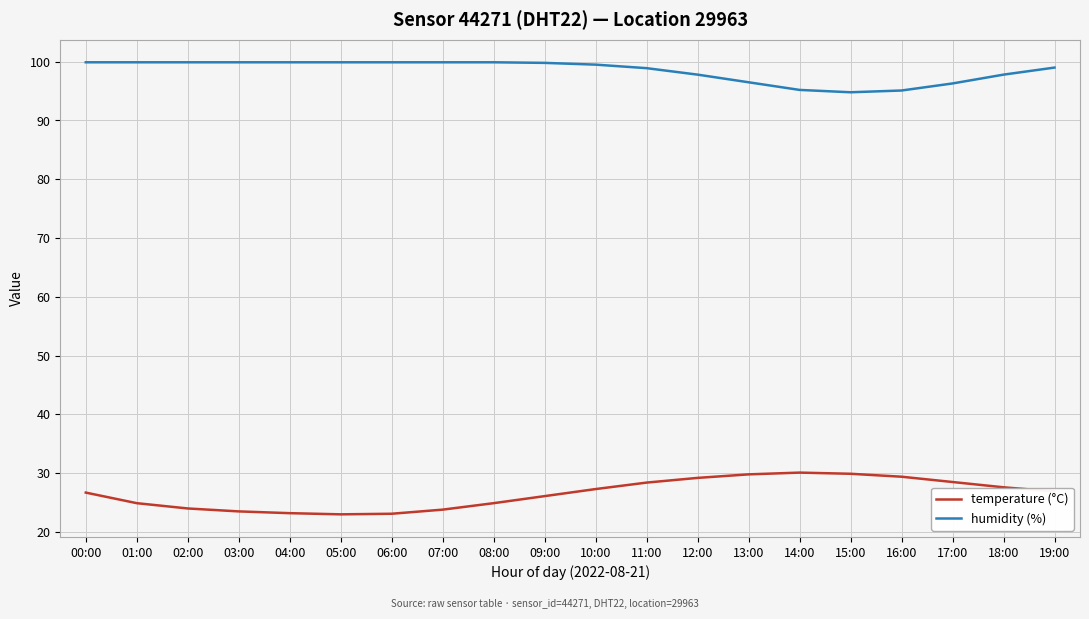

Count the number of data series in this chart.

2